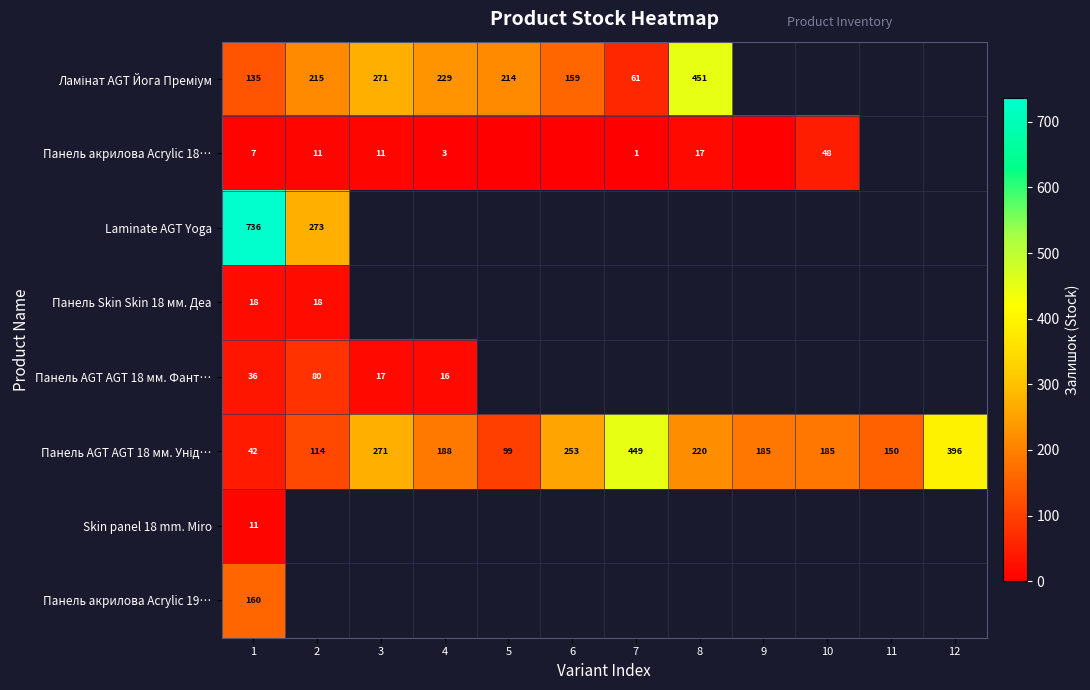

Which label corresponds to the smallest value in the chart?

5